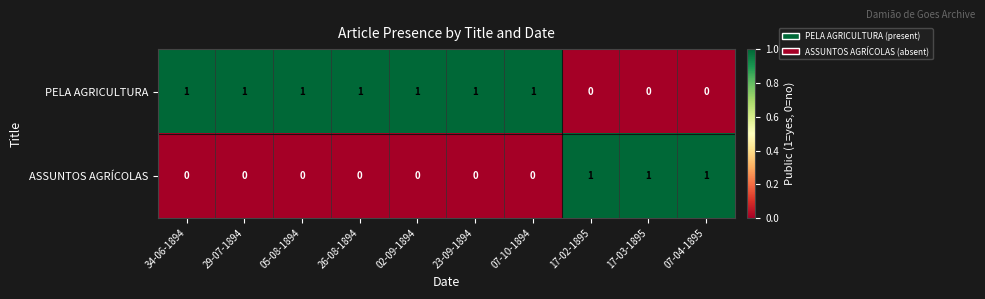

How many PELA AGRICULTURA values are between 0 and 1?

10